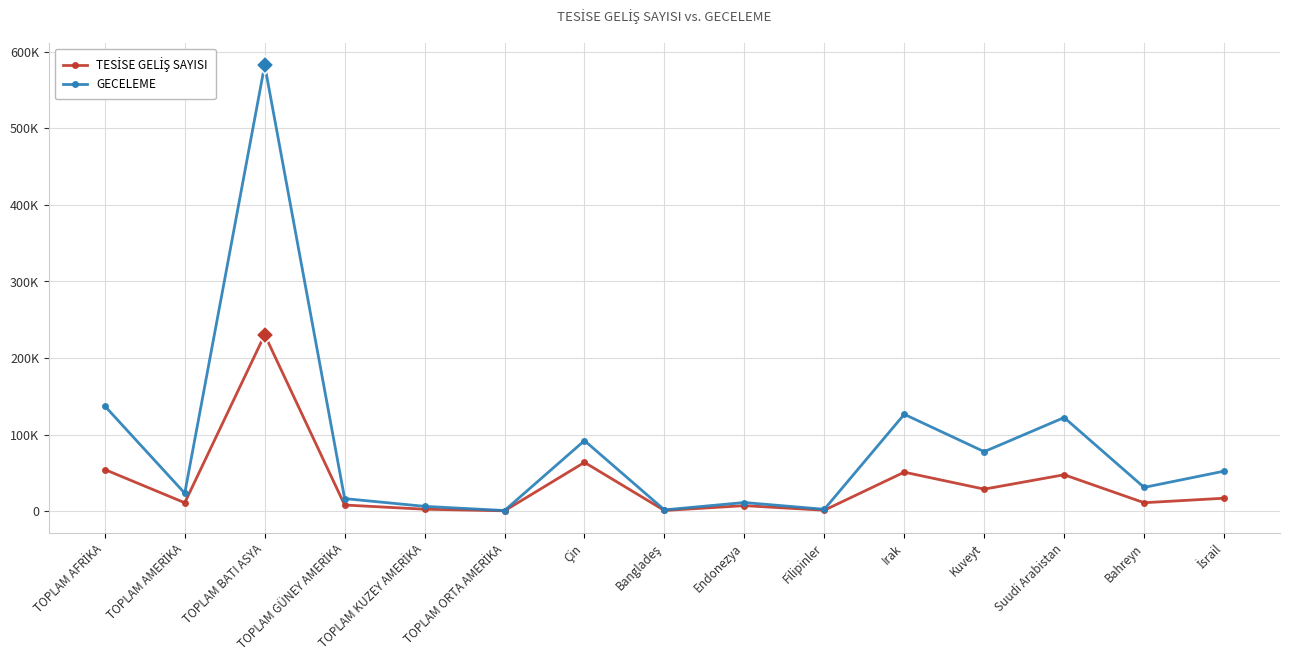

Which label corresponds to the largest value in the chart?

TOPLAM BATI ASYA